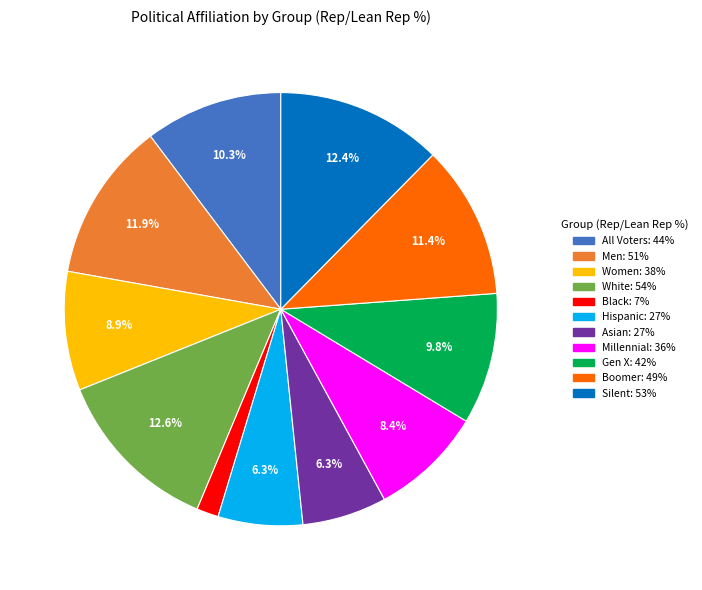

Is there any slice that represents more than half of the pie?

No